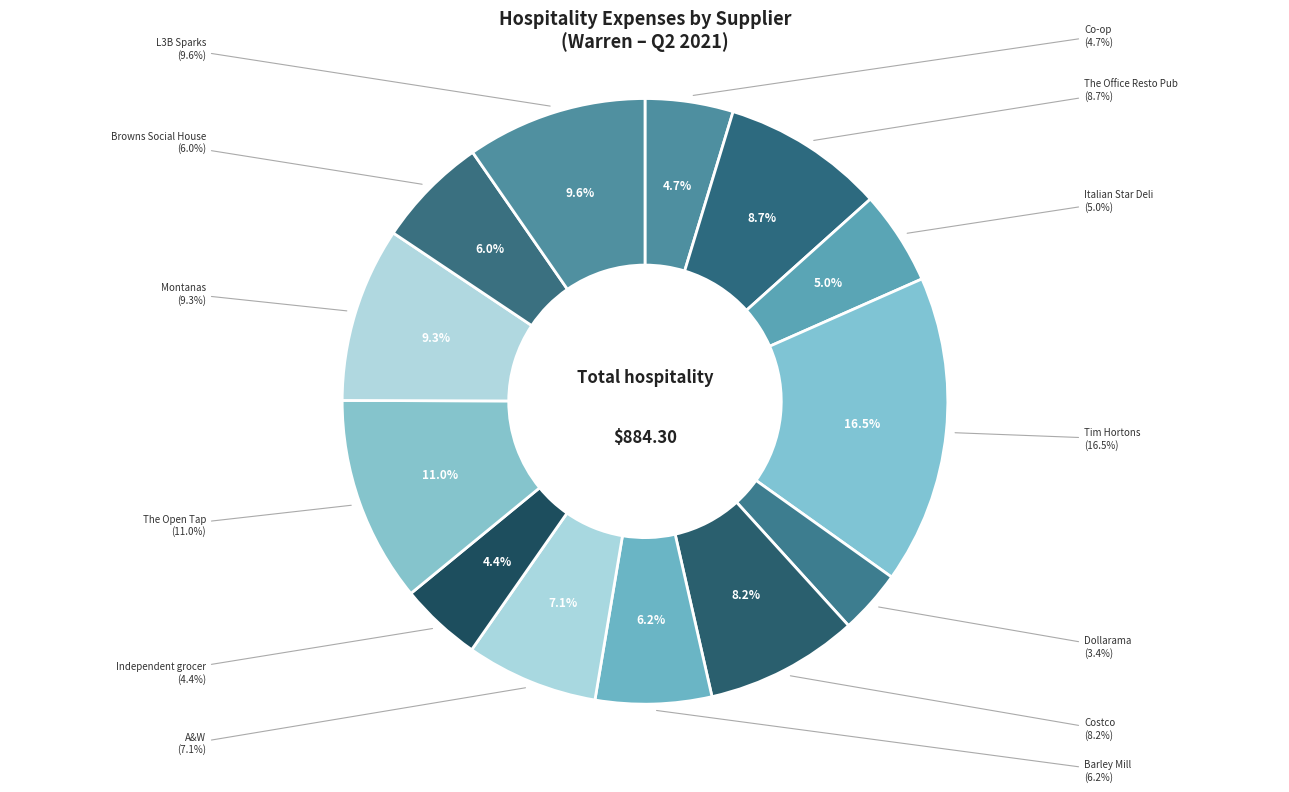

Is the sum of The Office Resto Pub and Costco greater than half?

No